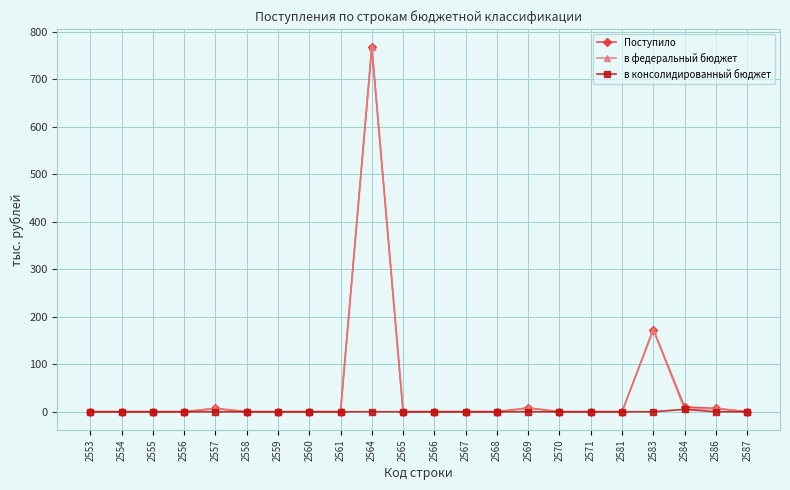

What are all the series names shown in the legend?

Поступило, в федеральный бюджет, в консолидированный бюджет